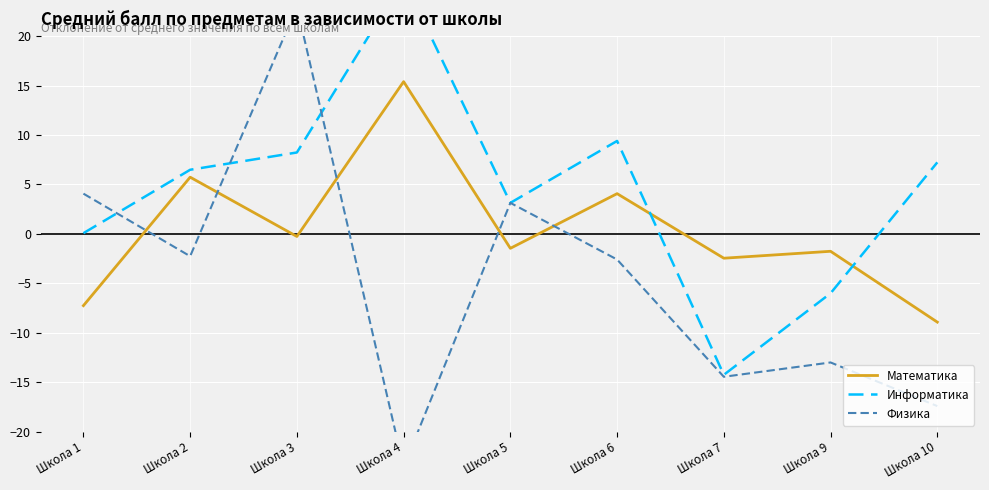

Reading left to right, transcribe all the data shown in this chart.

Математика: Школа 1=-7.3	Школа 2=5.7	Школа 3=-0.3	Школа 4=15.4	Школа 5=-1.5	Школа 6=4.1	Школа 7=-2.5	Школа 9=-1.8	Школа 10=-8.9
Информатика: Школа 1=0.1	Школа 2=6.5	Школа 3=8.2	Школа 4=25.7	Школа 5=3.1	Школа 6=9.4	Школа 7=-14.3	Школа 9=-6.0	Школа 10=7.2
Физика: Школа 1=4.1	Школа 2=-2.3	Школа 3=23.0	Школа 4=-23.6	Школа 5=3.1	Школа 6=-2.6	Школа 7=-14.5	Школа 9=-13.0	Школа 10=-17.4